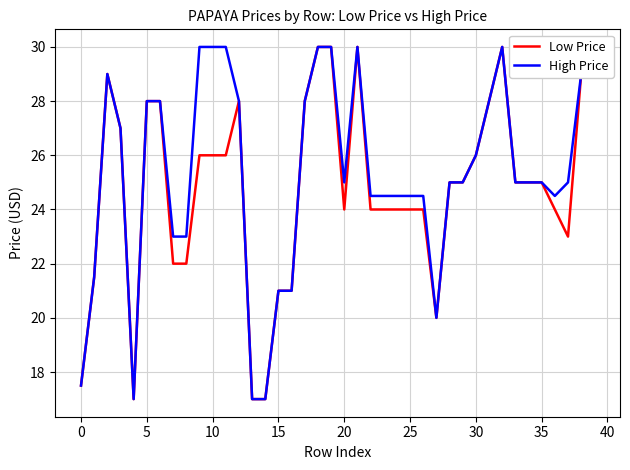

What is the greatest value displayed?

30.0